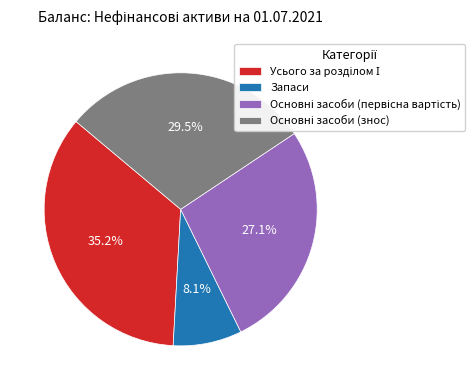

How much of the chart is everything except Запаси?

91.9%